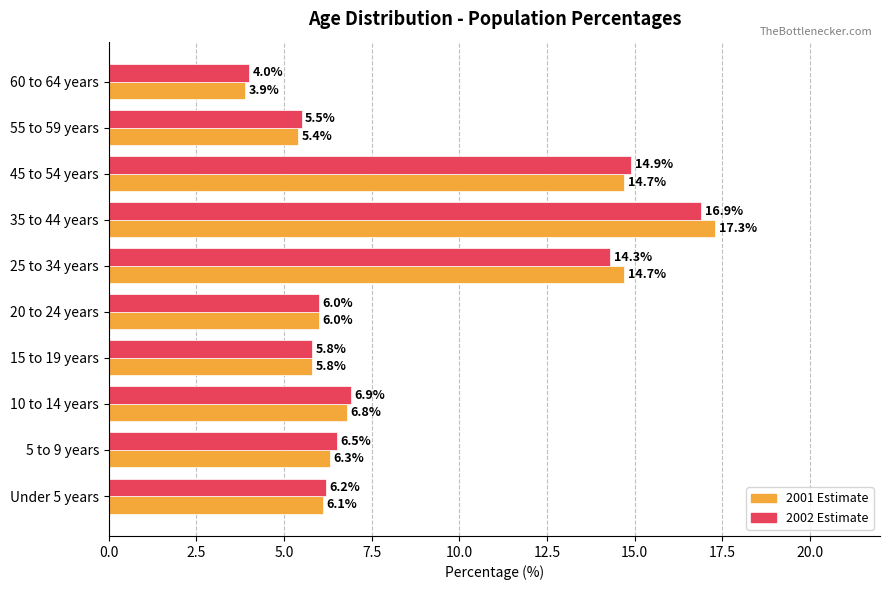

How many data points in 2002 Estimate are less than 6?

3